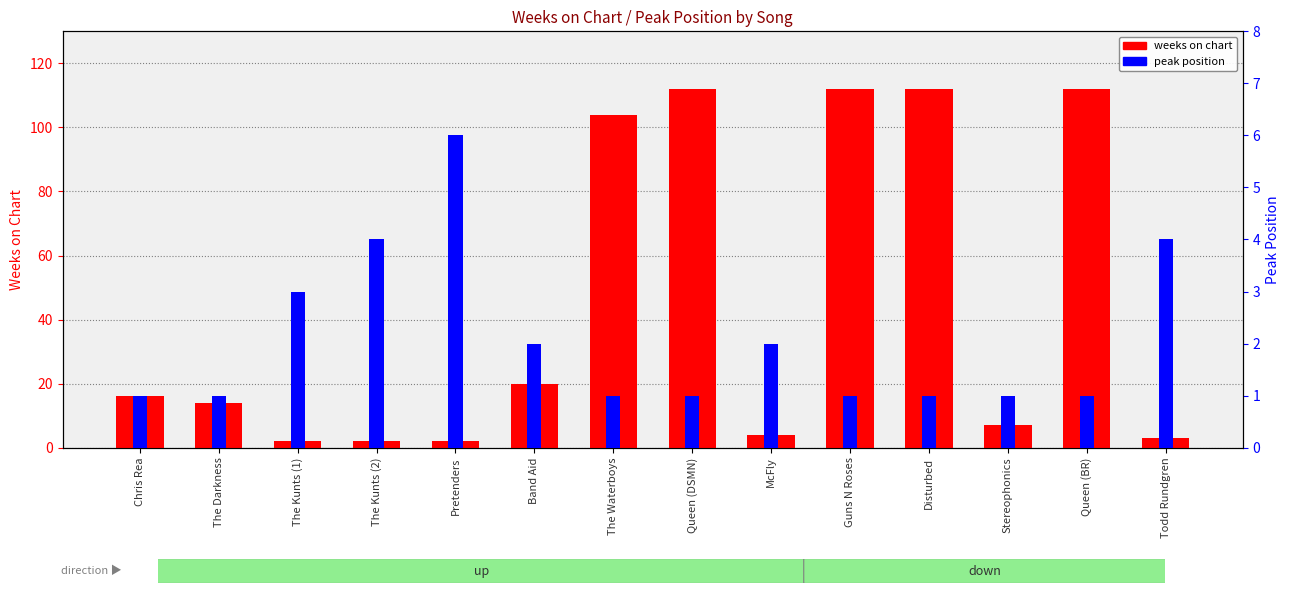

Which series has the largest total across all categories?

weeks on chart